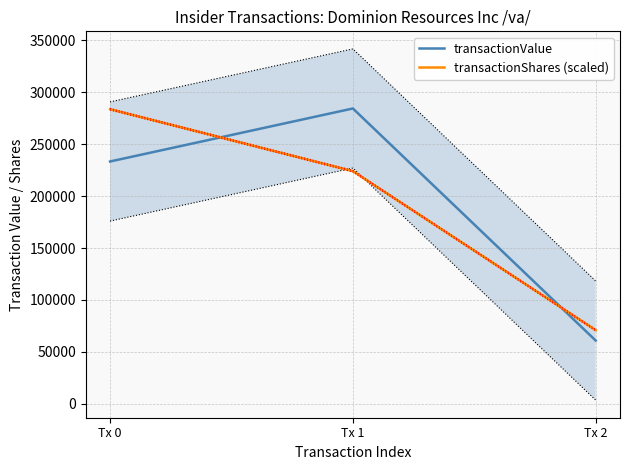

True or false: transactionShares (scaled) has a value of 76445.5 at Tx 1.

False